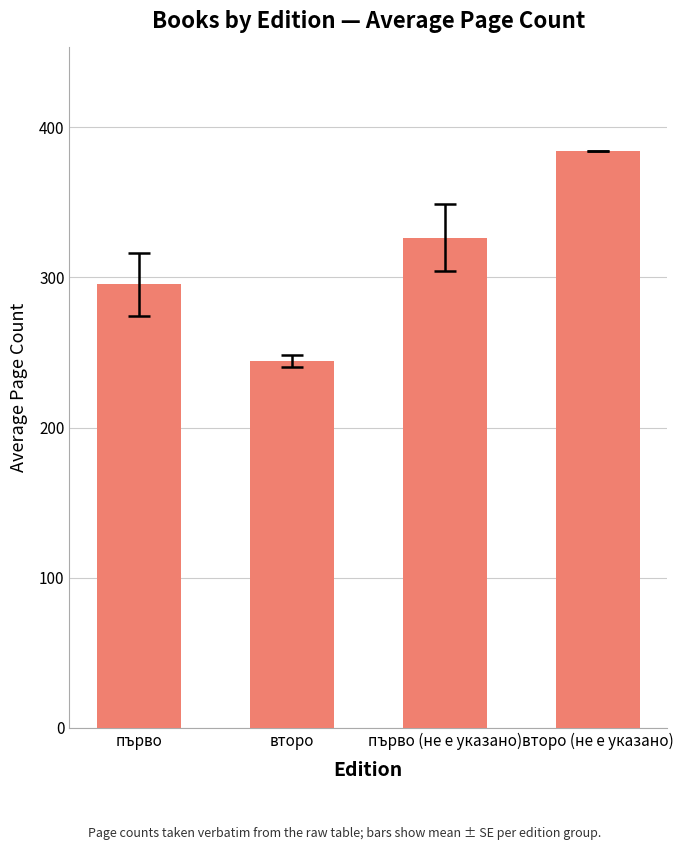

Reading right to left, list all the values displayed in this chart.

второ (не е указано)=384.0	първо (не е указано)=326.4	второ=244.0	първо=295.5